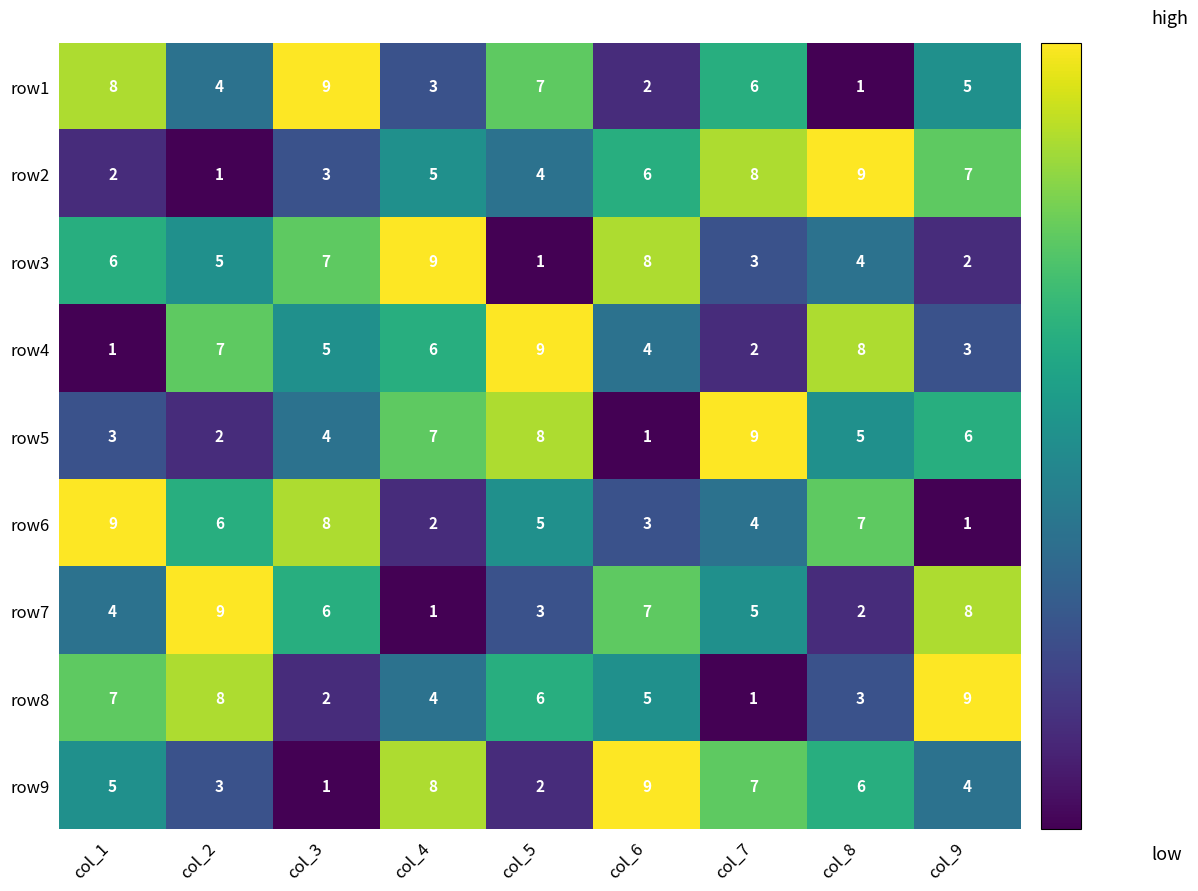

At which label does row5 first exceed 5?

col_4